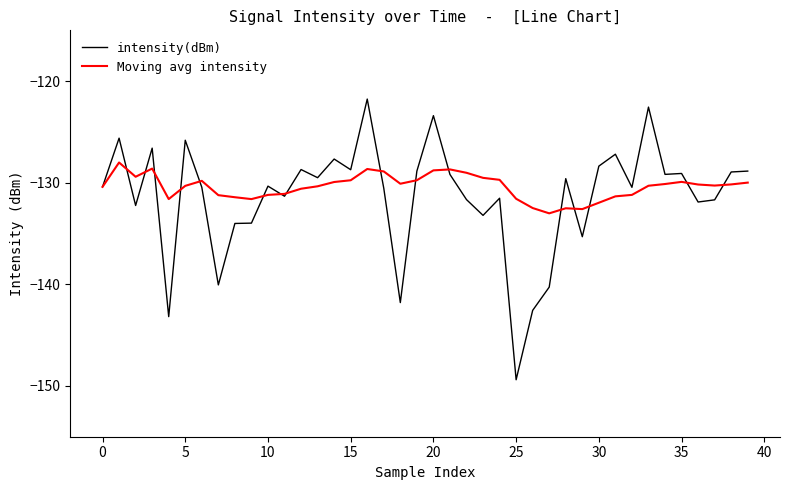

How many lines are shown in the chart?

2